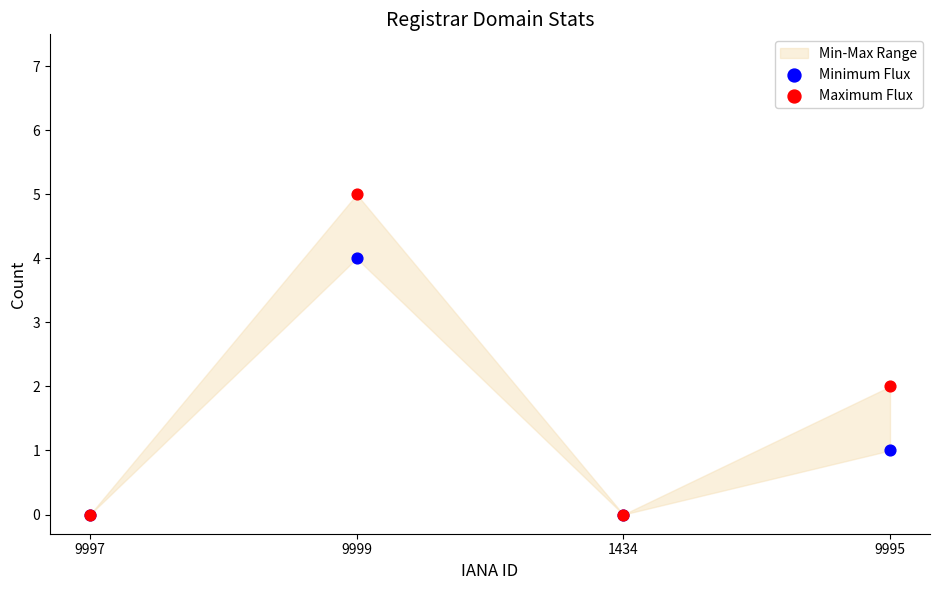

Which series reaches the maximum Y coordinate?

Maximum Flux